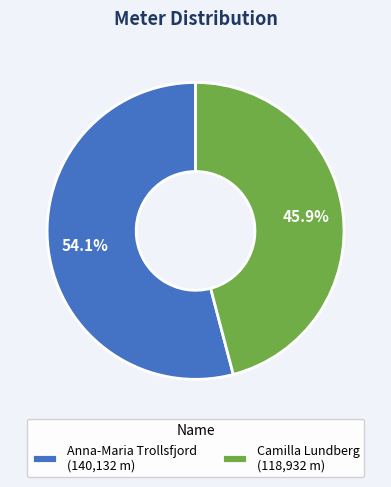

How many segments does this pie chart have?

2